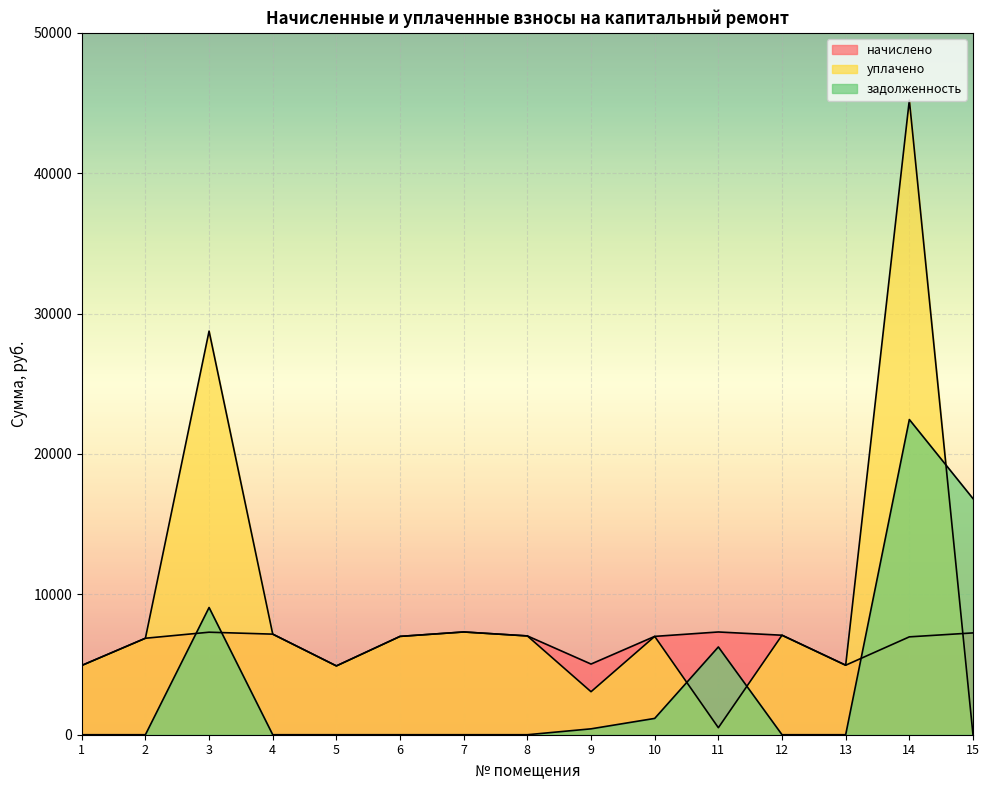

At which category does the chart reach its peak across all series?

14